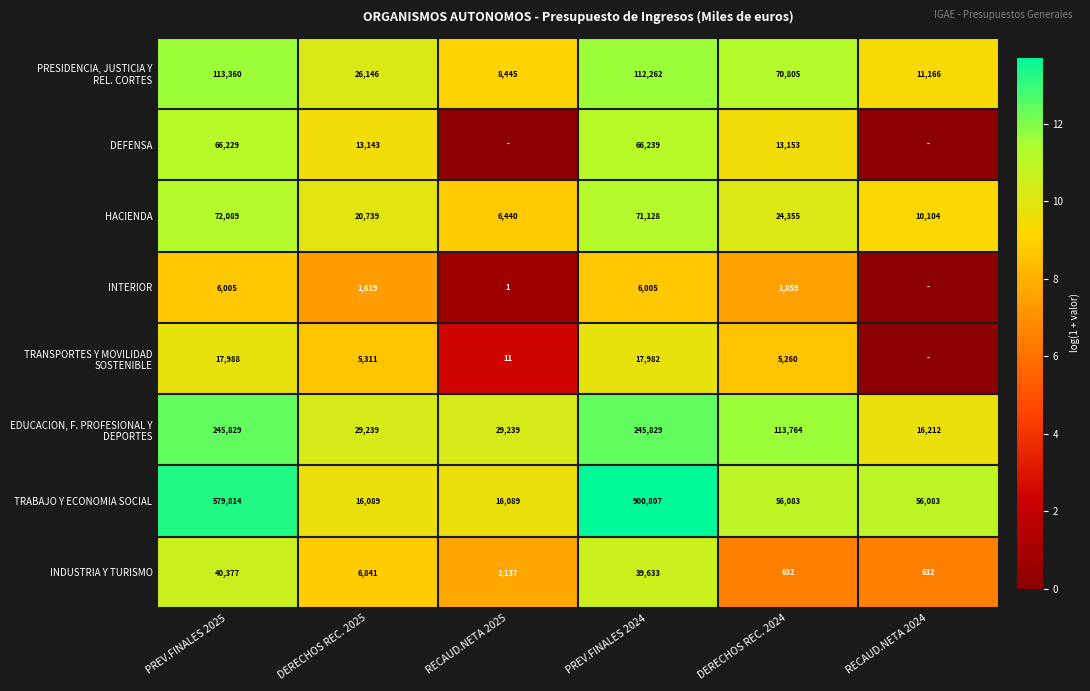

What is the difference between the highest and lowest values at DERECHOS REC. 2025?

27620